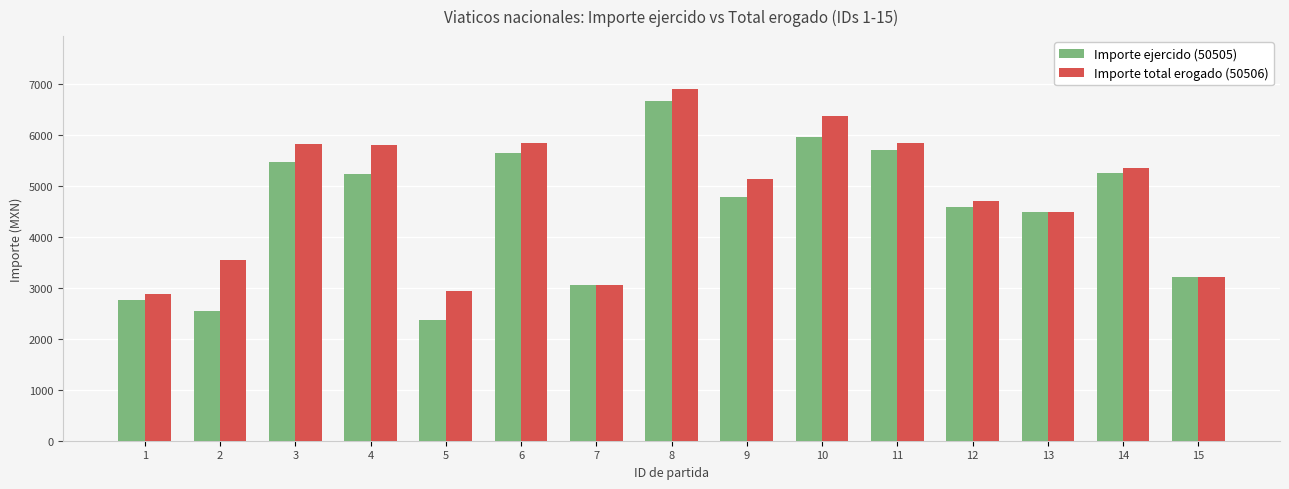

Which series has the widest spread of values?

Importe ejercido (50505)